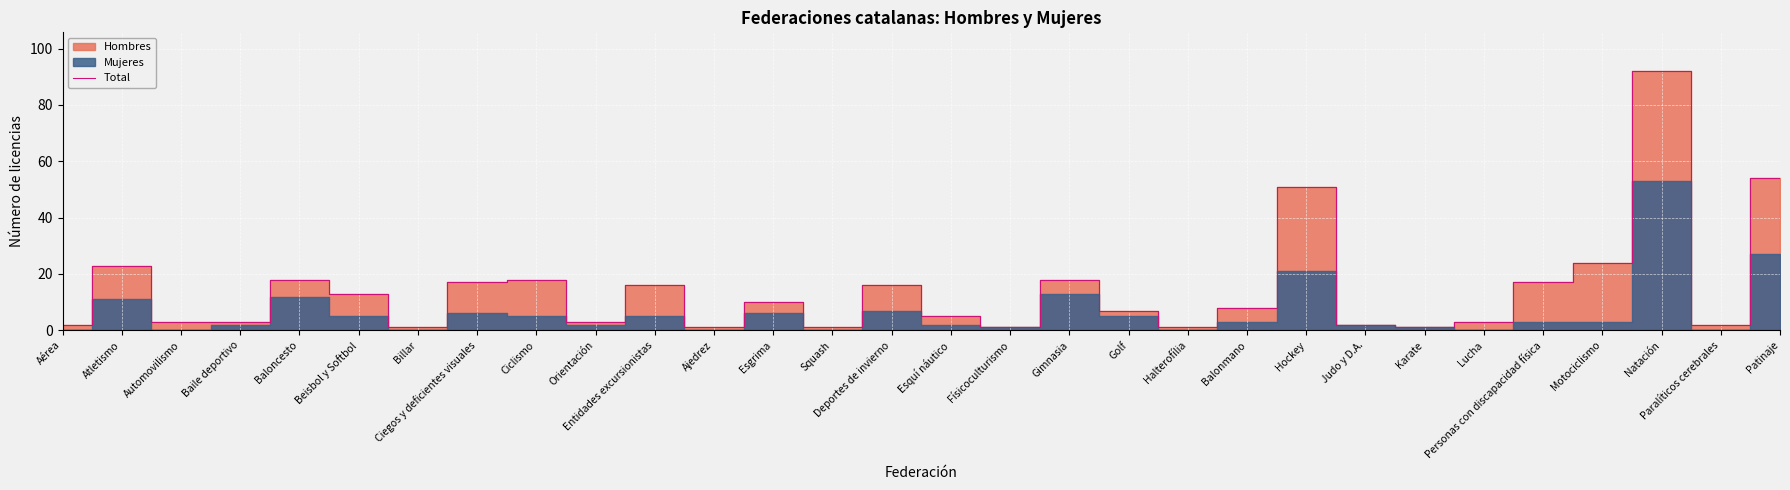

At which category does the data reach its first local valley?

Billar